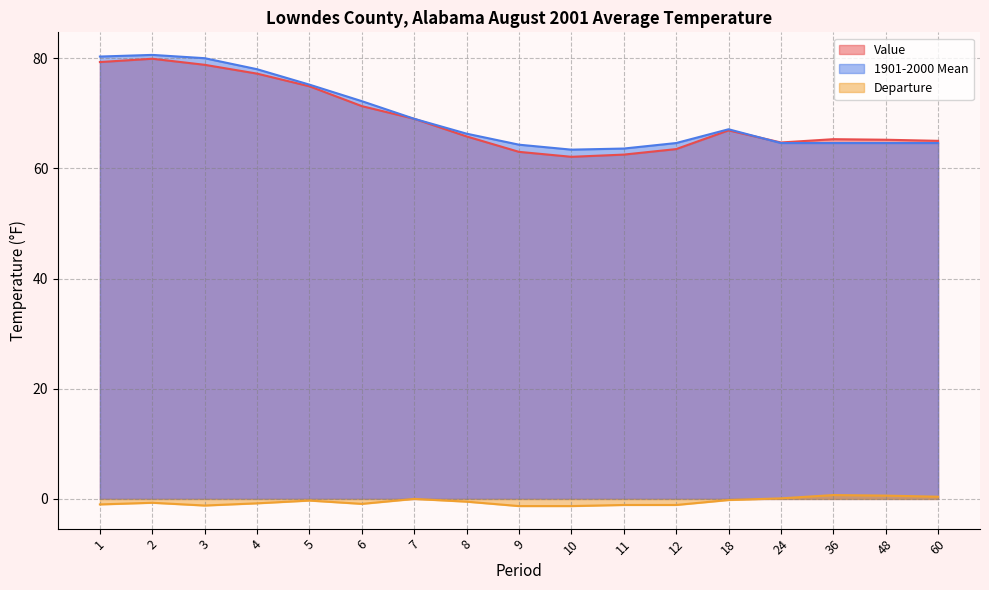

How many lines are shown in the chart?

3